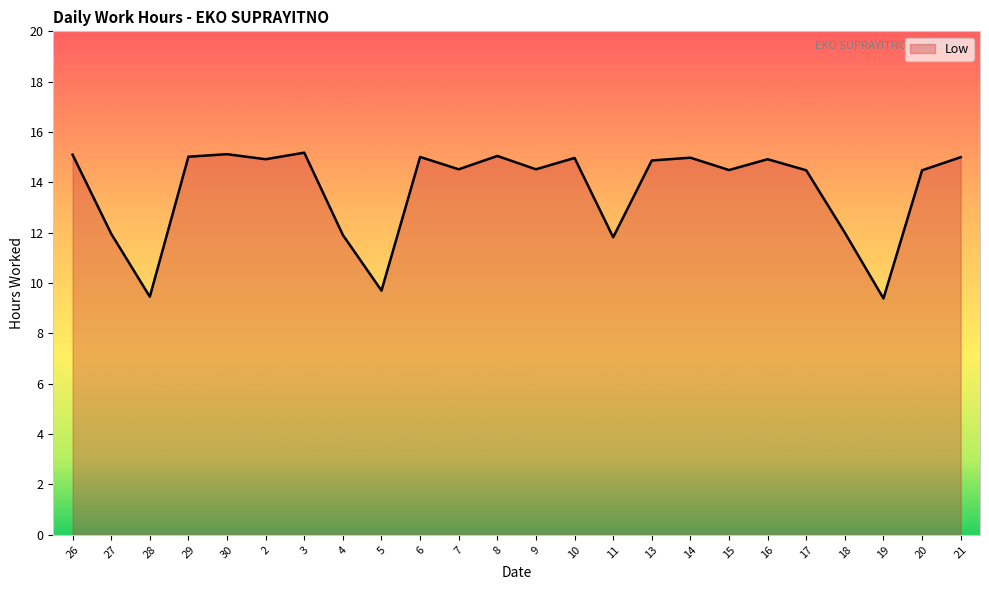

True or false: the data has more than 0 interior local peaks.

True